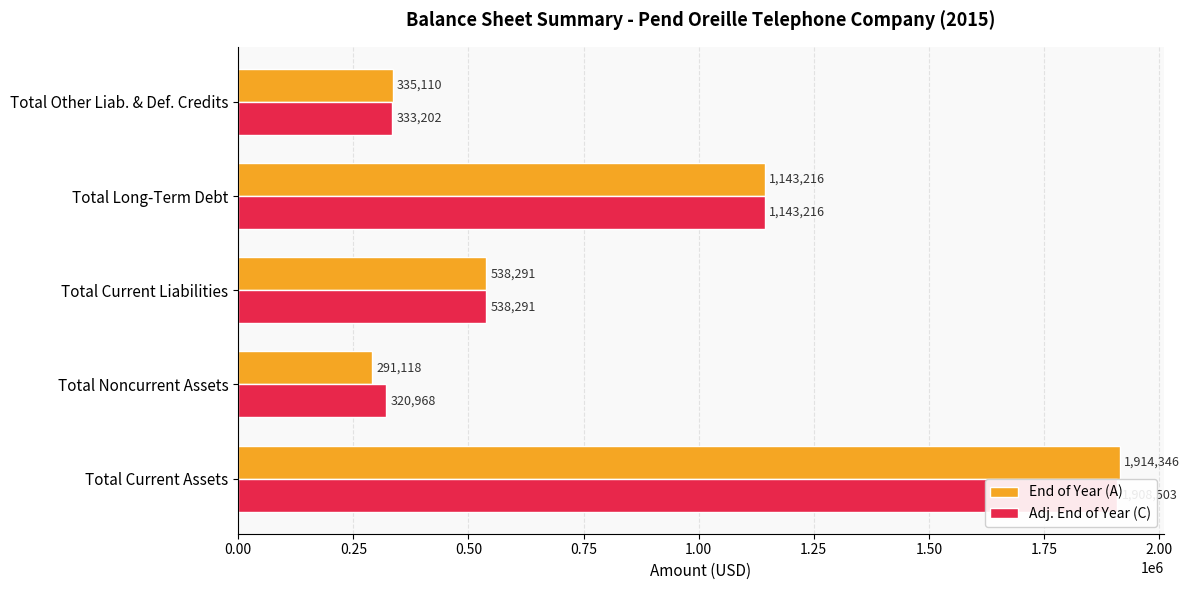

What is the spread (max minus min) of values at Total Other Liab. & Def. Credits?

1908